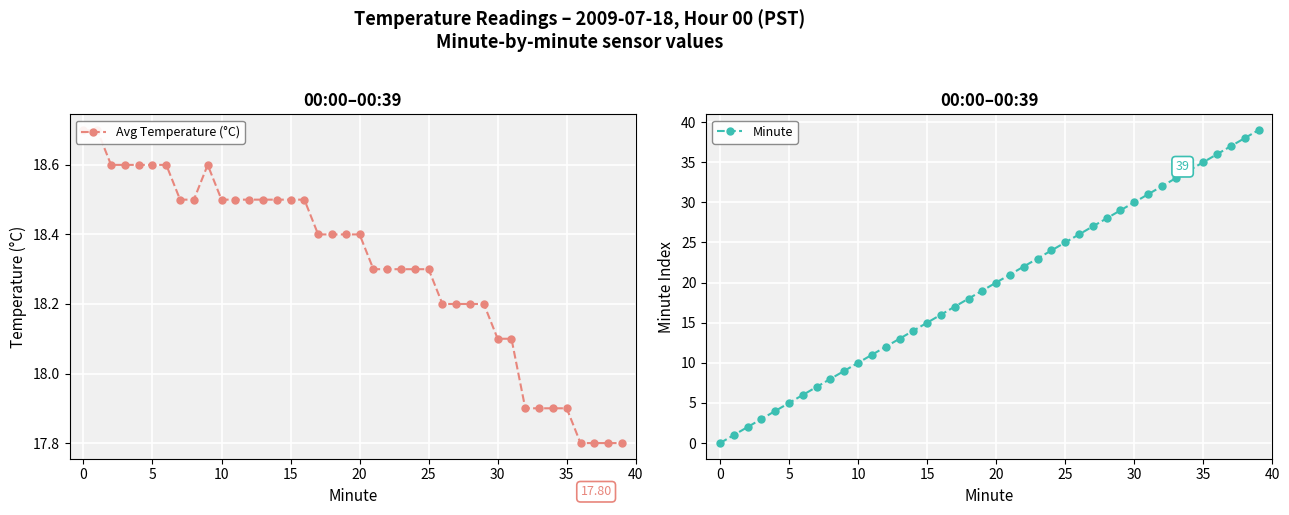

How many lines are shown in the chart?

2